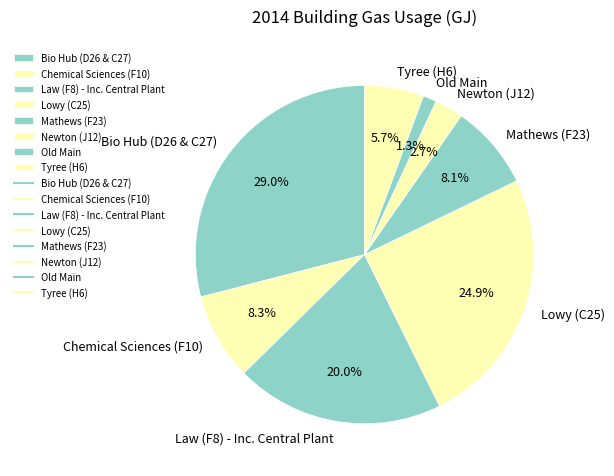

Approximately how many times larger is the value at Newton (J12) compared to Old Main?

2.1